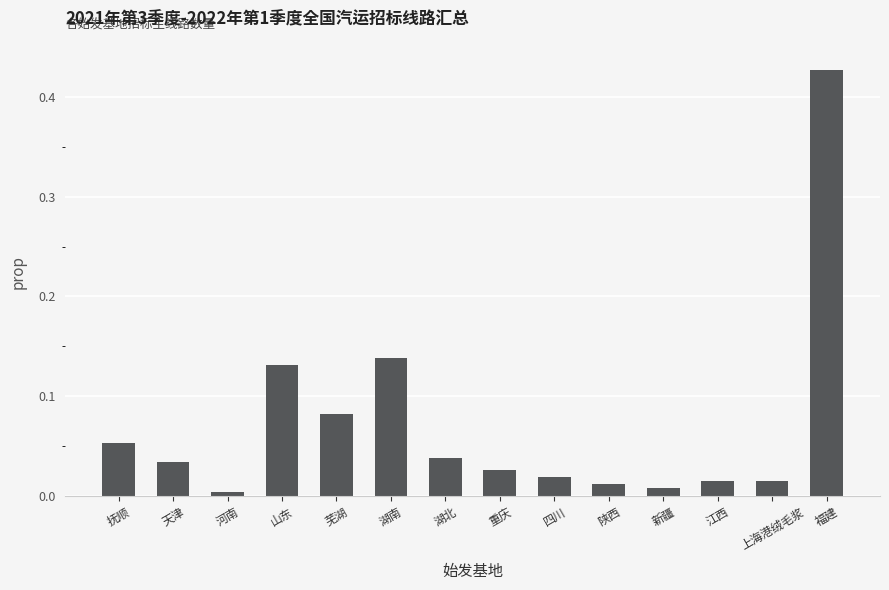

Which has a higher value, 新疆 or 陕西?

陕西